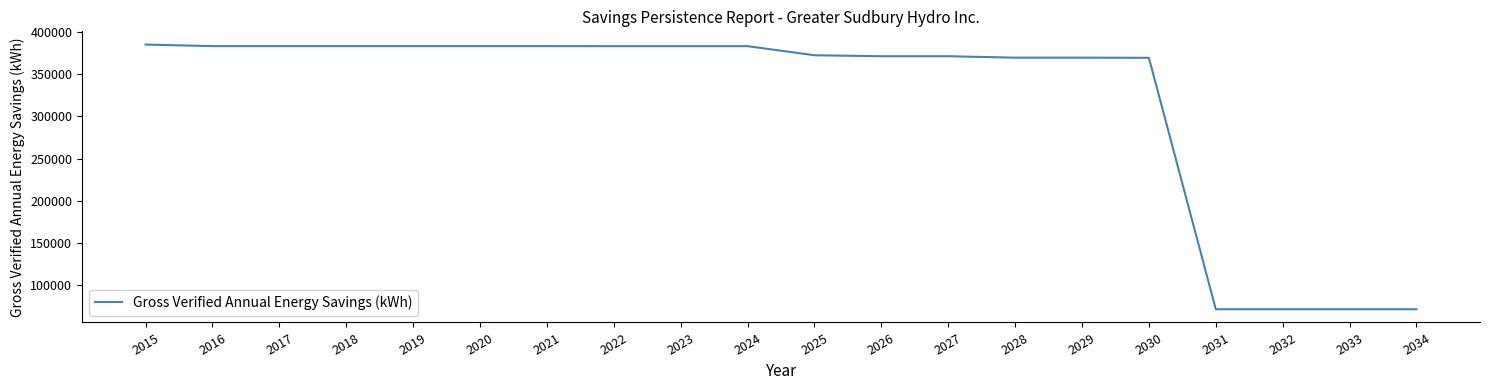

What is the change in value from 2023 to 2025?

-10765